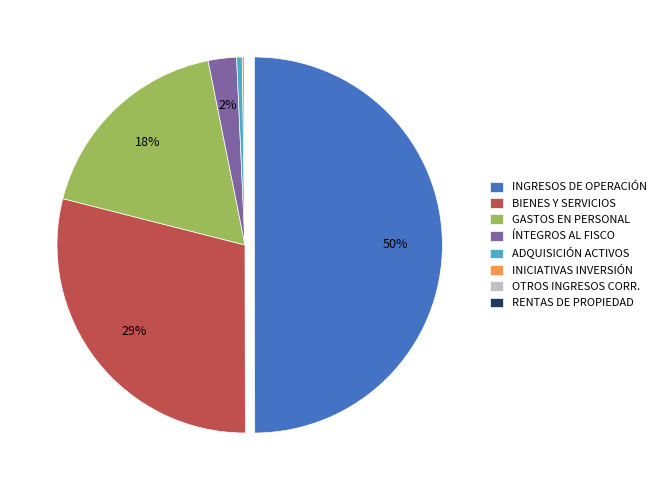

Which has a higher value, INGRESOS DE OPERACIÓN or ÍNTEGROS AL FISCO?

INGRESOS DE OPERACIÓN